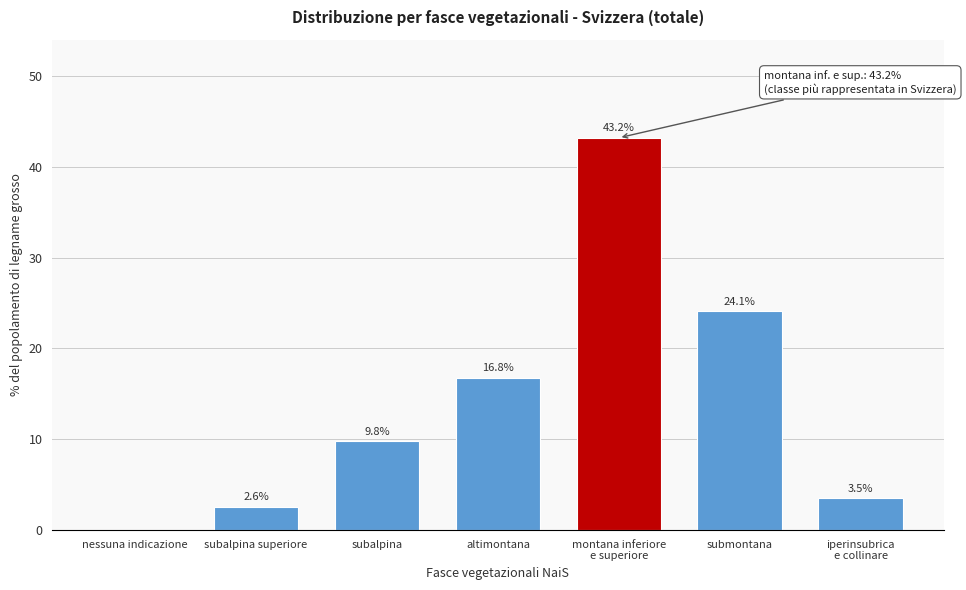

Is it true that the value at submontana is 24.1?

True